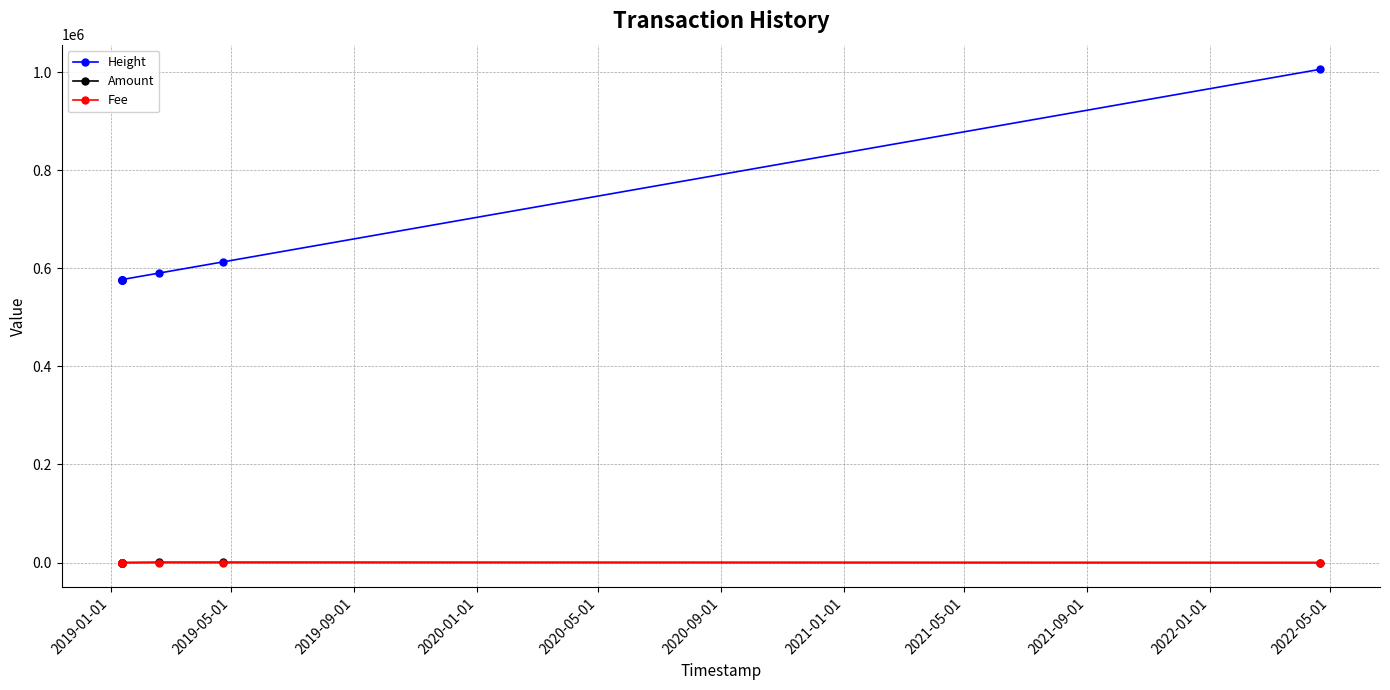

What is the minimum value for Height?

576842.0